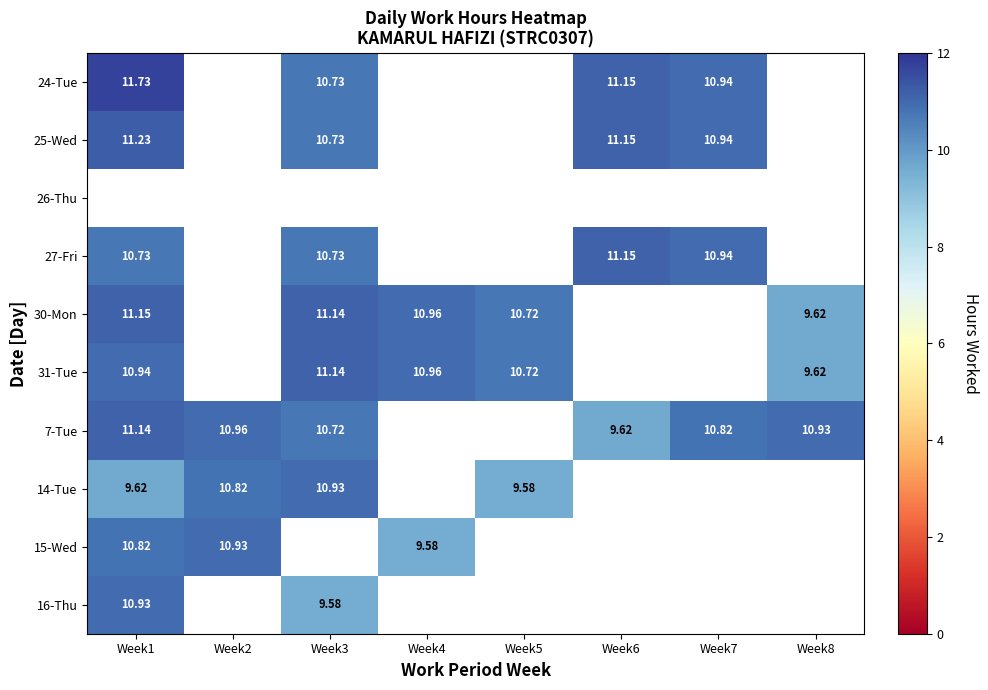

The value of 24-Tue at Week7 is 10.9. True or false?

True